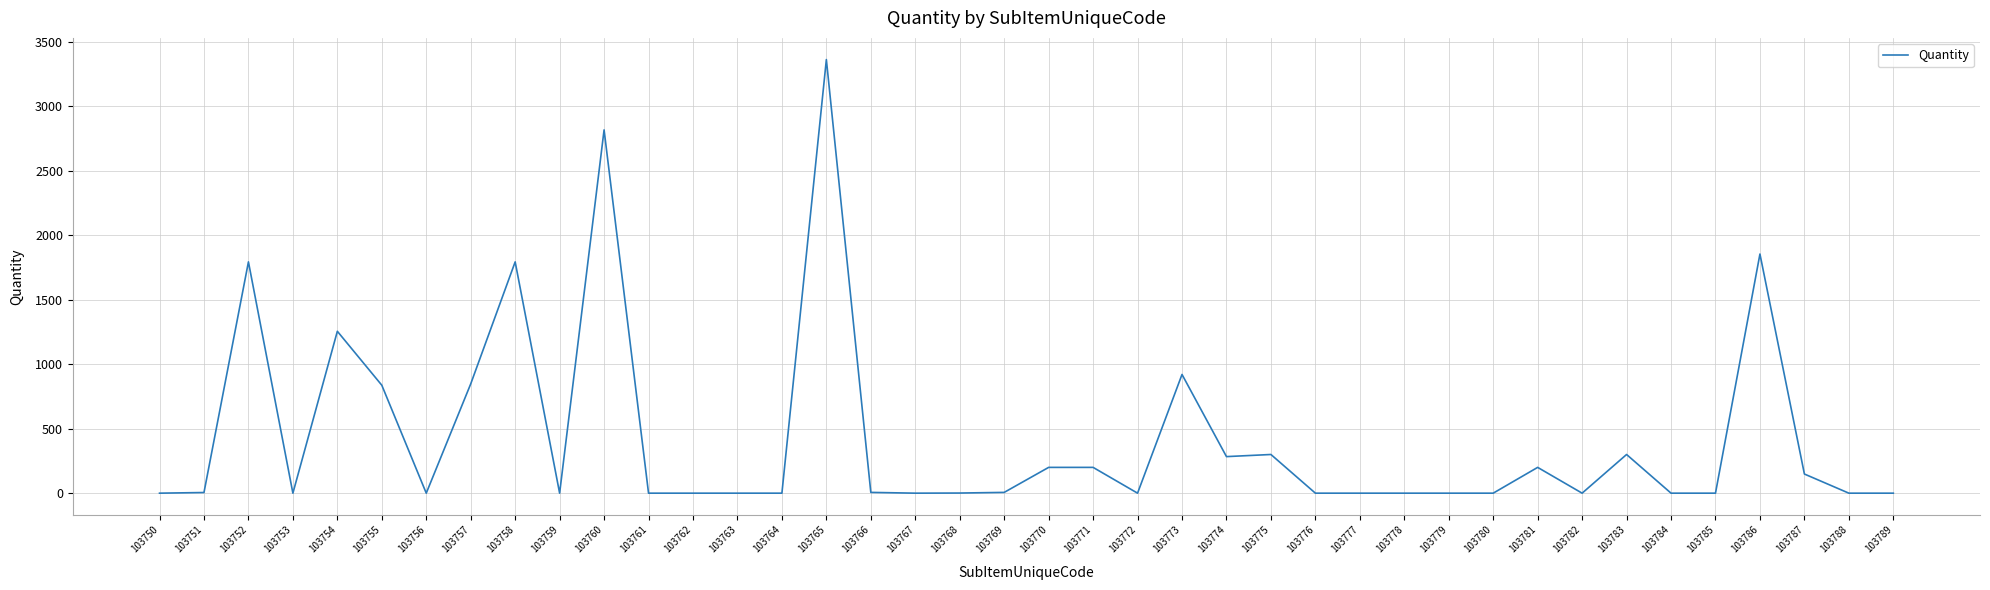

Between 103763 and 103775, which is larger?

103775